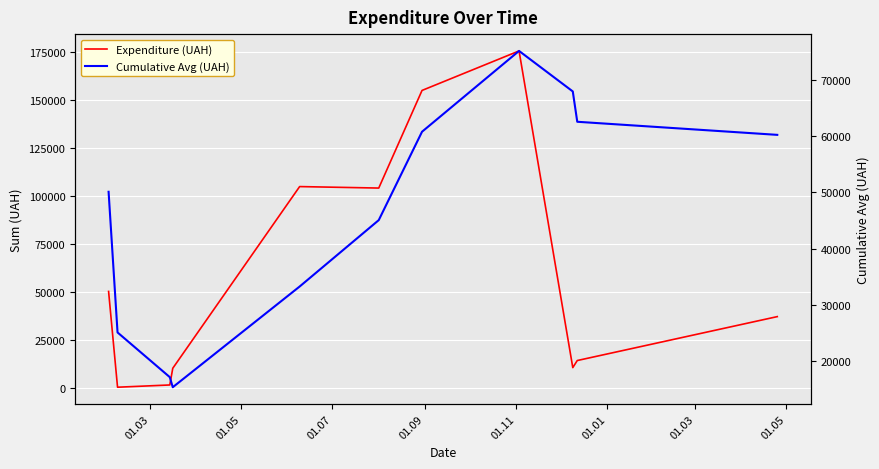

How many data points in Cumulative Avg (UAH) are less than 50121?

5